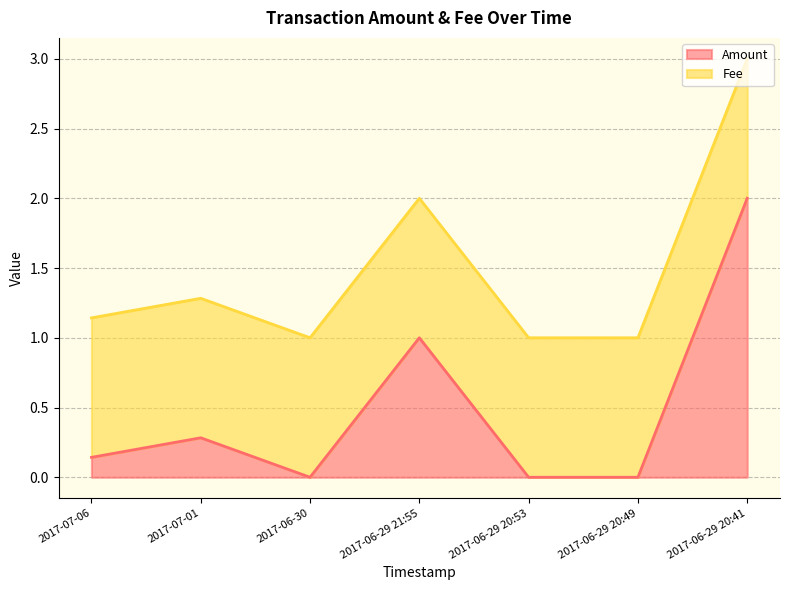

The chart shows a value of 1.1 at 2017-07-06. True or false?

True